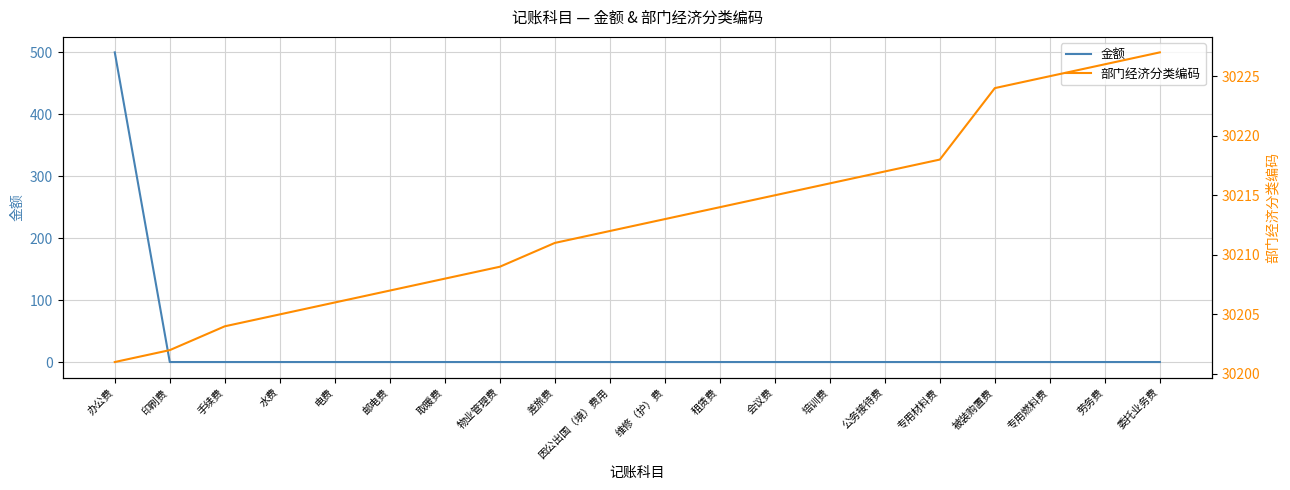

At 租赁费, list the series in order from smallest to largest.

金额, 部门经济分类编码